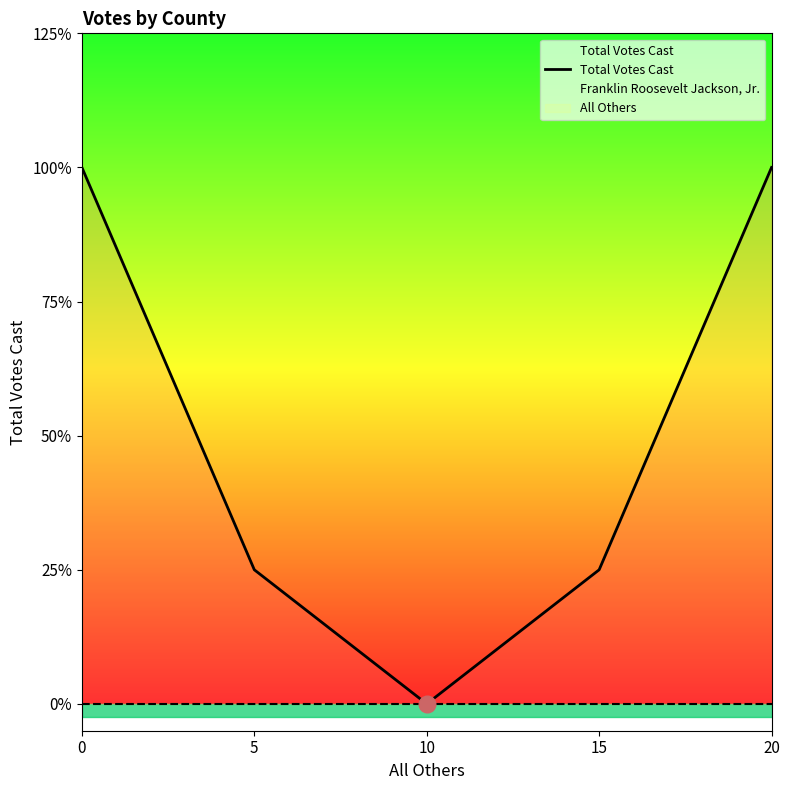

The chart shows a value of 0 at 10. True or false?

True